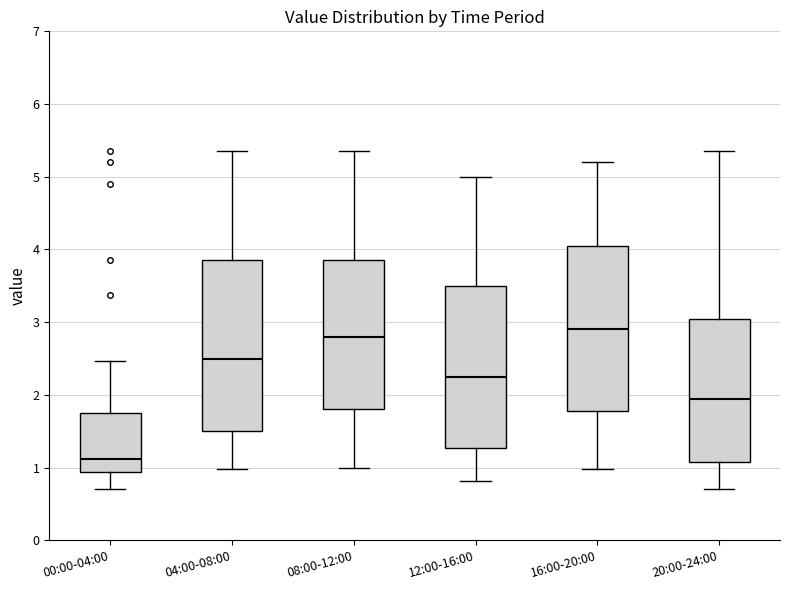

Reading left to right, transcribe this box plot: for each box, give where its median line is, the range the box spans, and where its two whiskers end, as read against the y-axis. The values are not printed on the chart, so give them approximately, as read against the axis.

00:00-04:00: median 1.1, box 0.9 to 1.8, whiskers 0.7 to 2.5
04:00-08:00: median 2.5, box 1.5 to 3.9, whiskers 1.0 to 5.4
08:00-12:00: median 2.8, box 1.8 to 3.9, whiskers 1.0 to 5.4
12:00-16:00: median 2.3, box 1.3 to 3.5, whiskers 0.8 to 5.0
16:00-20:00: median 2.9, box 1.8 to 4.1, whiskers 1.0 to 5.2
20:00-24:00: median 2.0, box 1.1 to 3.1, whiskers 0.7 to 5.4